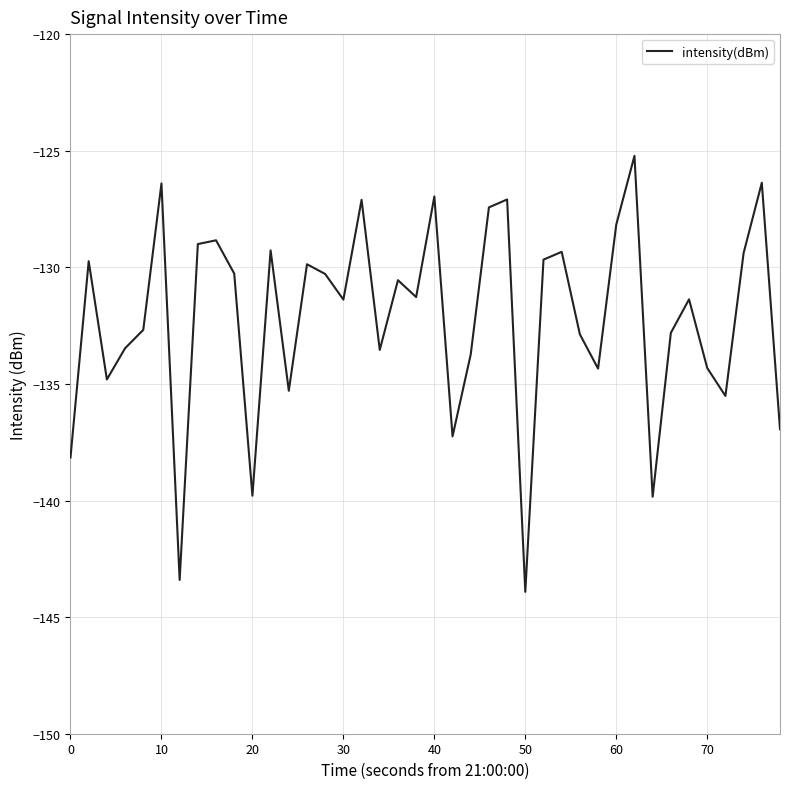

What is the greatest value displayed?

-125.2